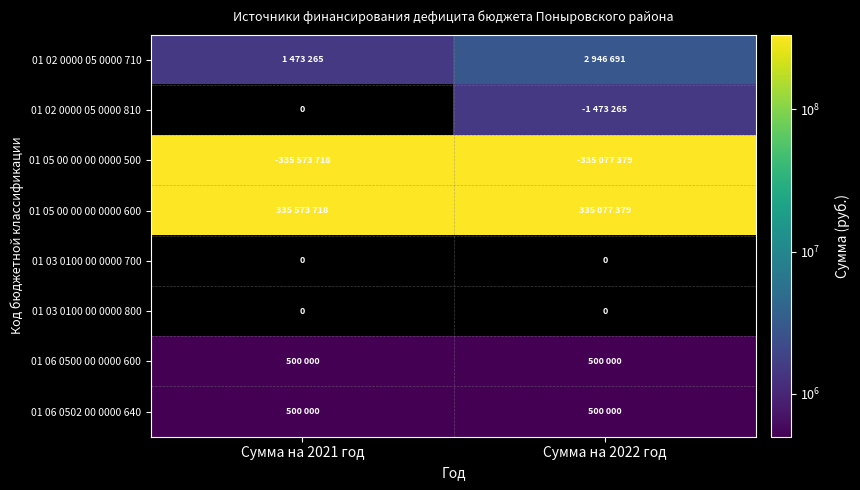

Rank the categories by 01 03 0100 00 0000 800 value from highest to lowest.

Сумма на 2021 год, Сумма на 2022 год